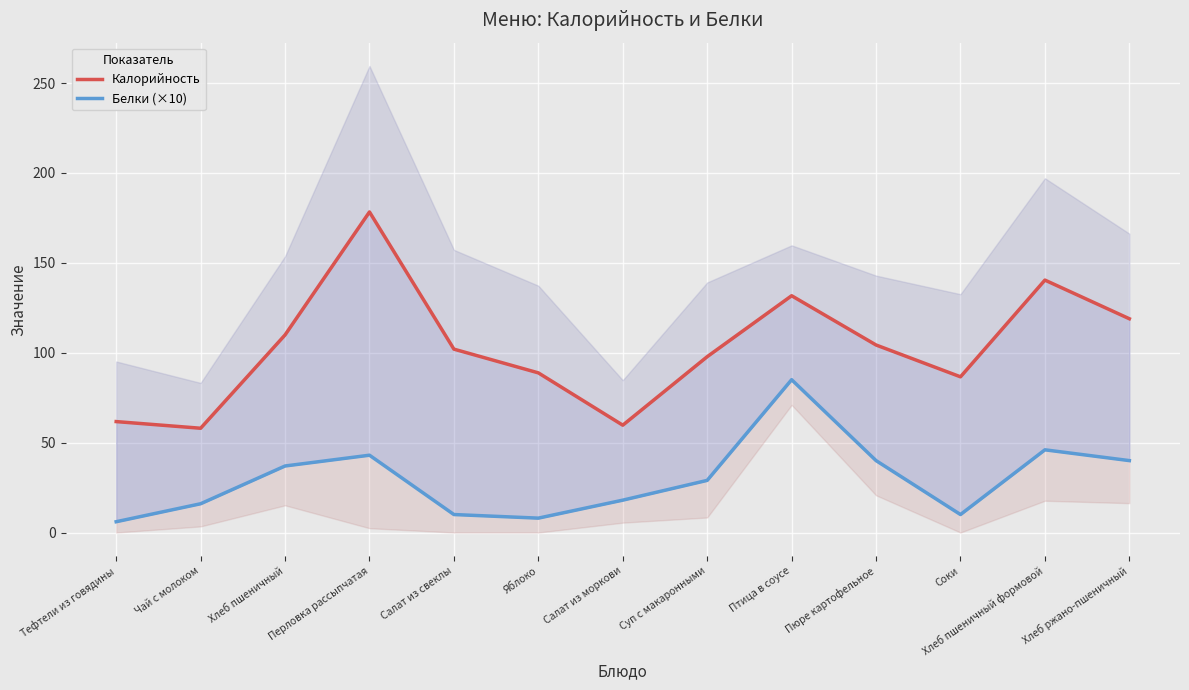

Where is the first local minimum for Белки (×10)?

Яблоко